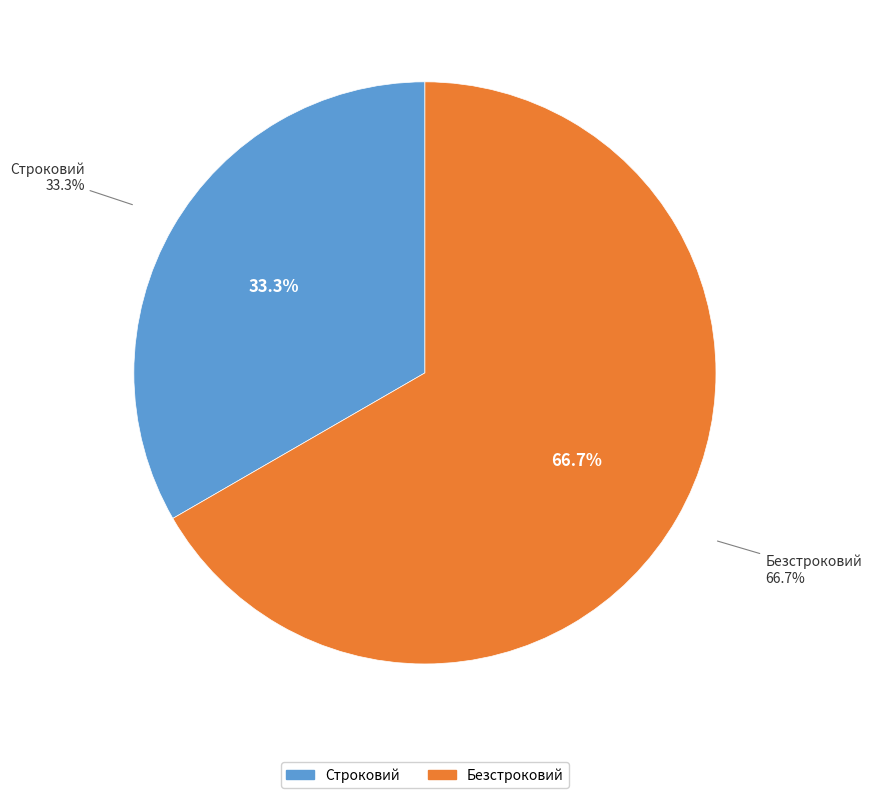

Do Строковий and Безстроковий together represent more than half of the pie?

Yes